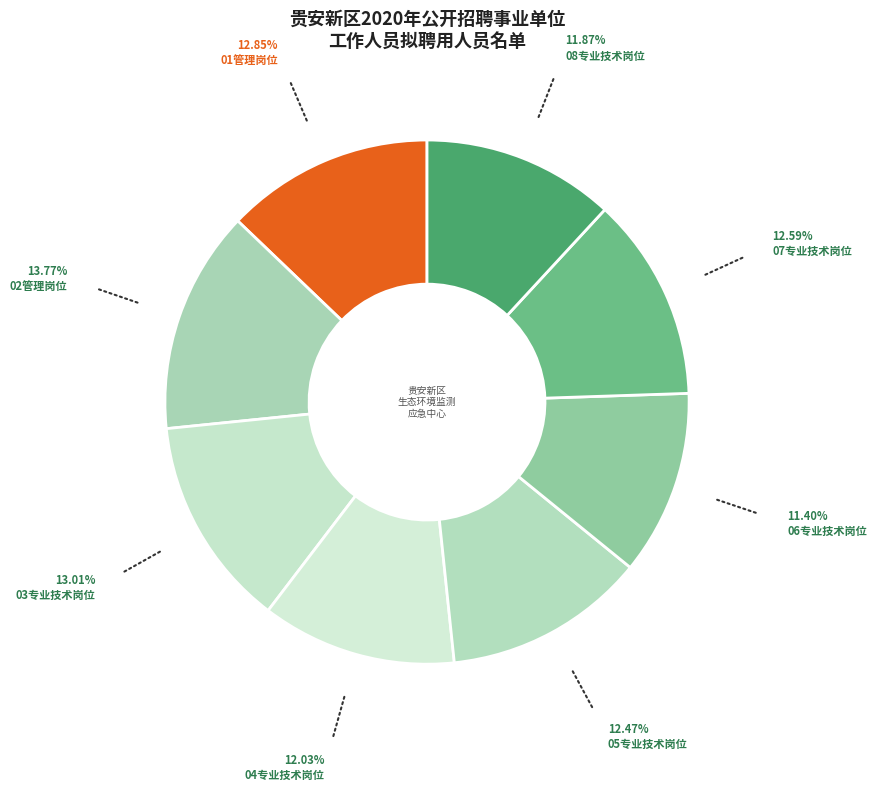

How much of the chart is everything except 06专业技术岗位?

88.6%